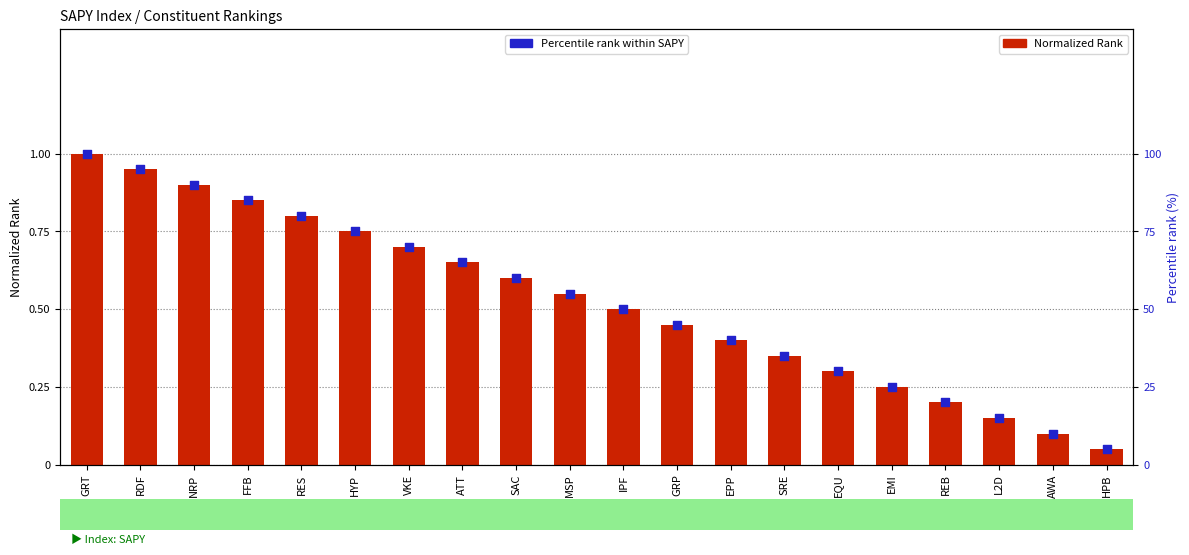

What is the total value across all series at GRP?

45.5